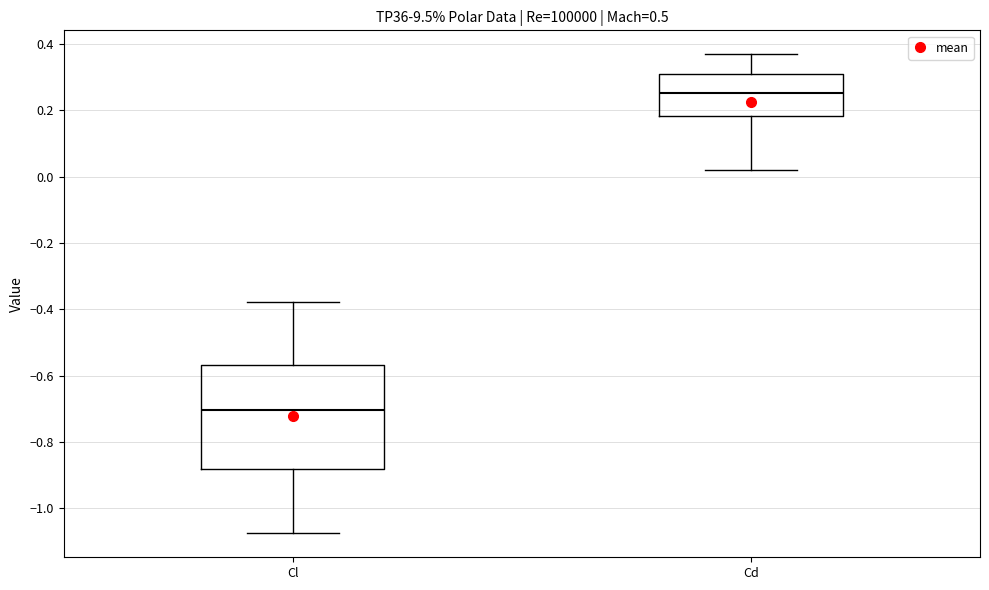

Which box has the highest median line?

Cd